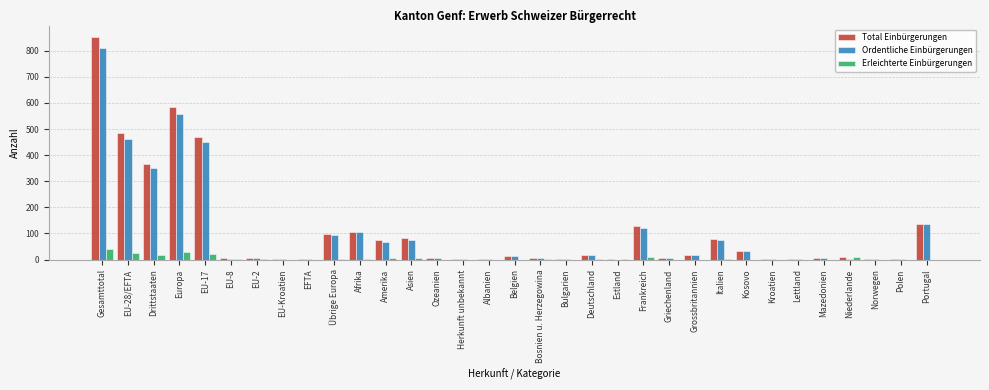

At which category does the chart reach its peak across all series?

Gesamttotal